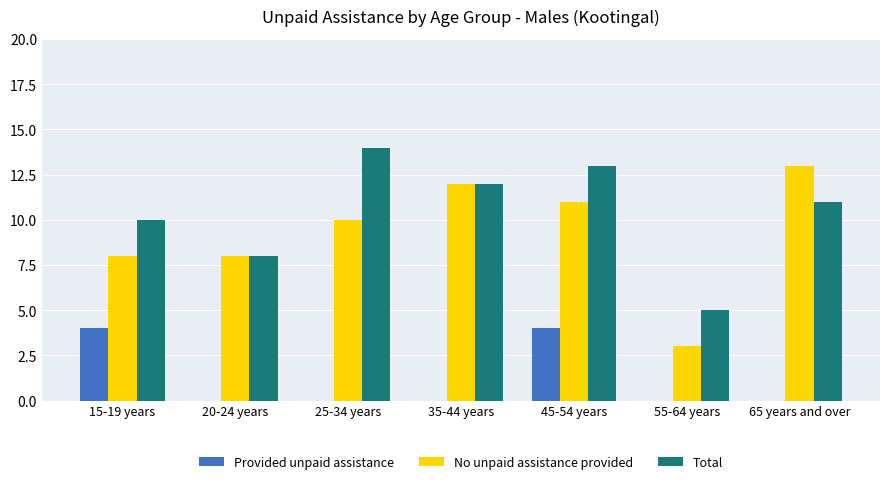

What is the sum of the No unpaid assistance provided values at 15-19 years and 20-24 years?

16